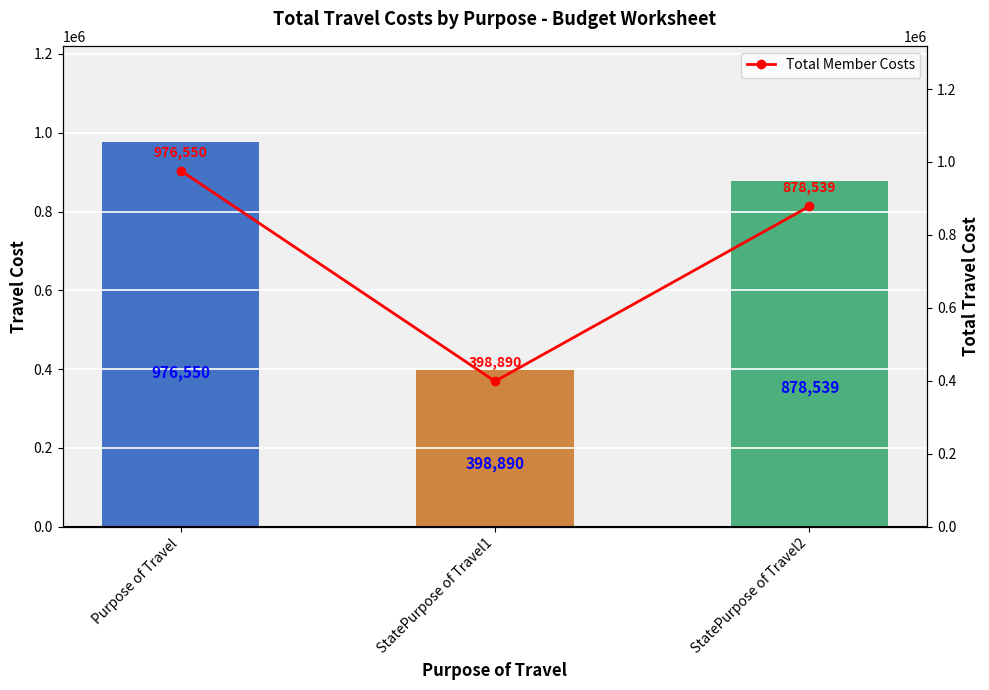

How many values in the Total Member Costs series are below 878539?

1